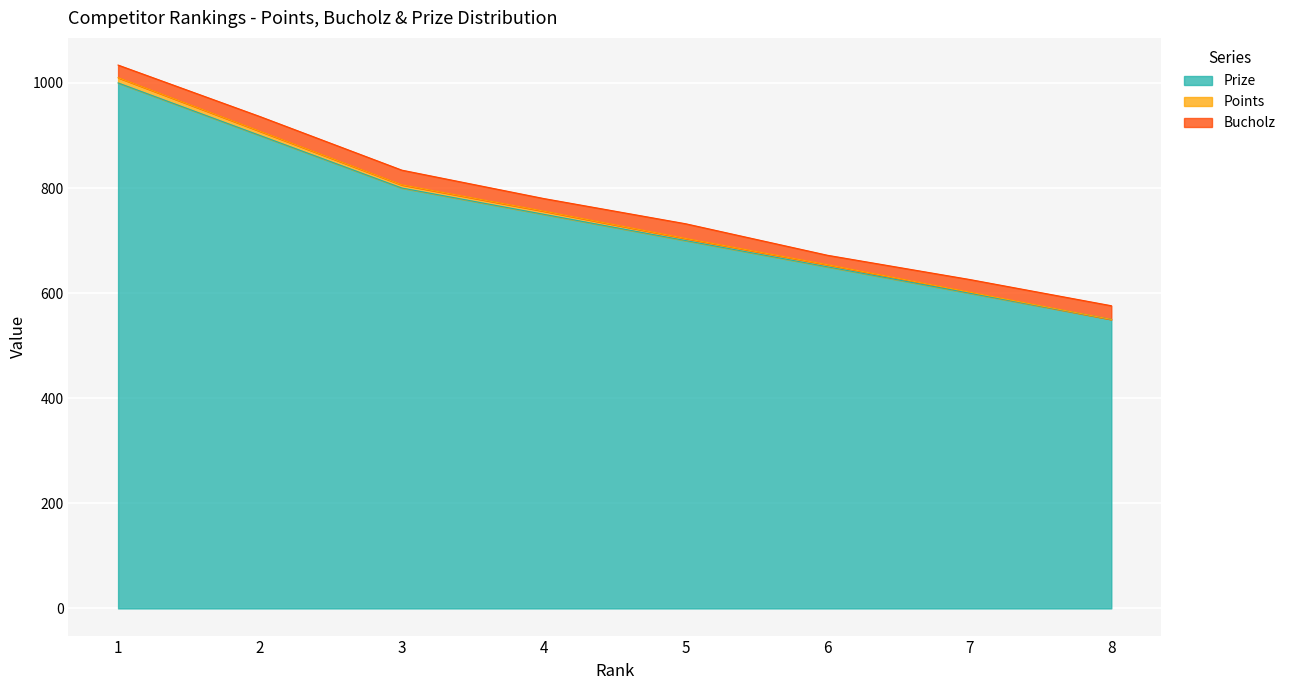

What is the difference between the maximum and minimum values in the Prize series?

450